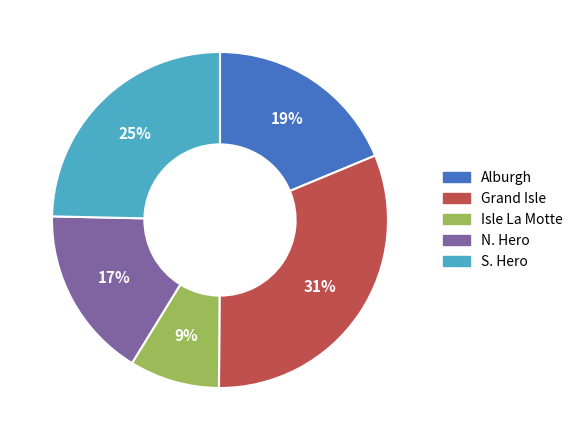

Does any single category account for the majority?

No